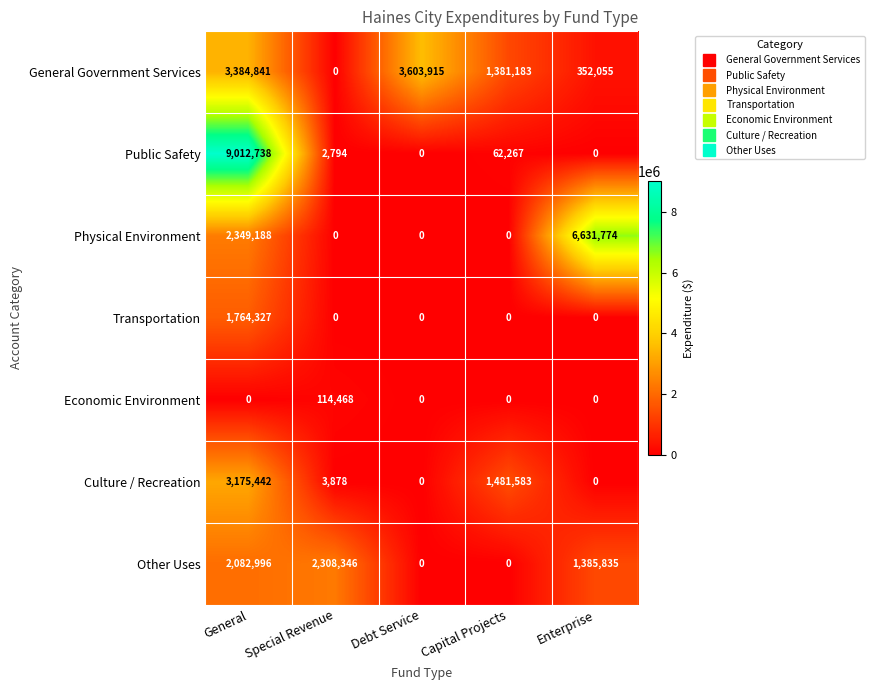

List the series in order of their peak value, highest first.

Public Safety, Physical Environment, General Government Services, Culture / Recreation, Other Uses, Transportation, Economic Environment